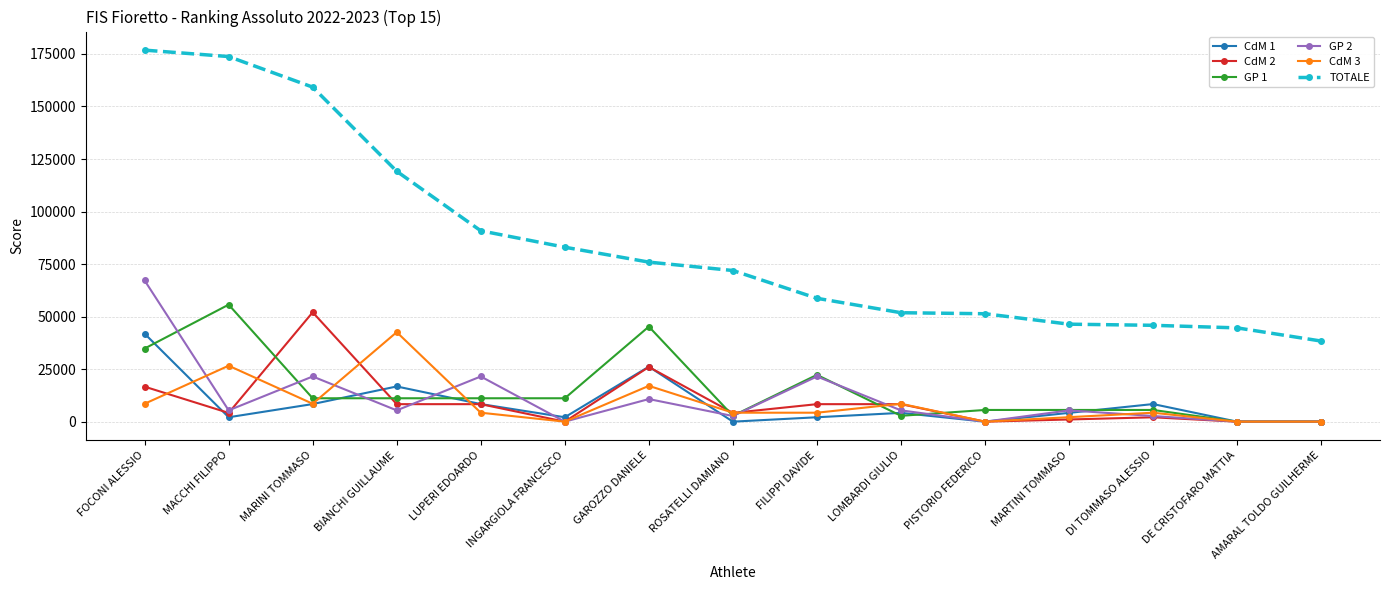

The value of GP 1 at INGARGIOLA FRANCESCO is 11136.0. True or false?

True